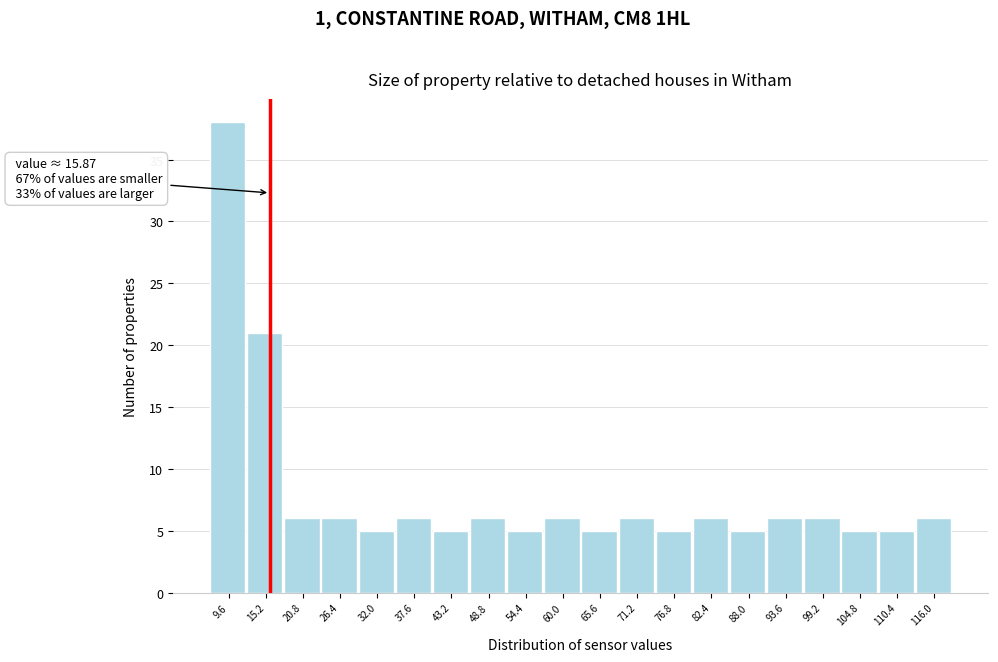

Which range on the x-axis has the tallest bar?

7 to 12